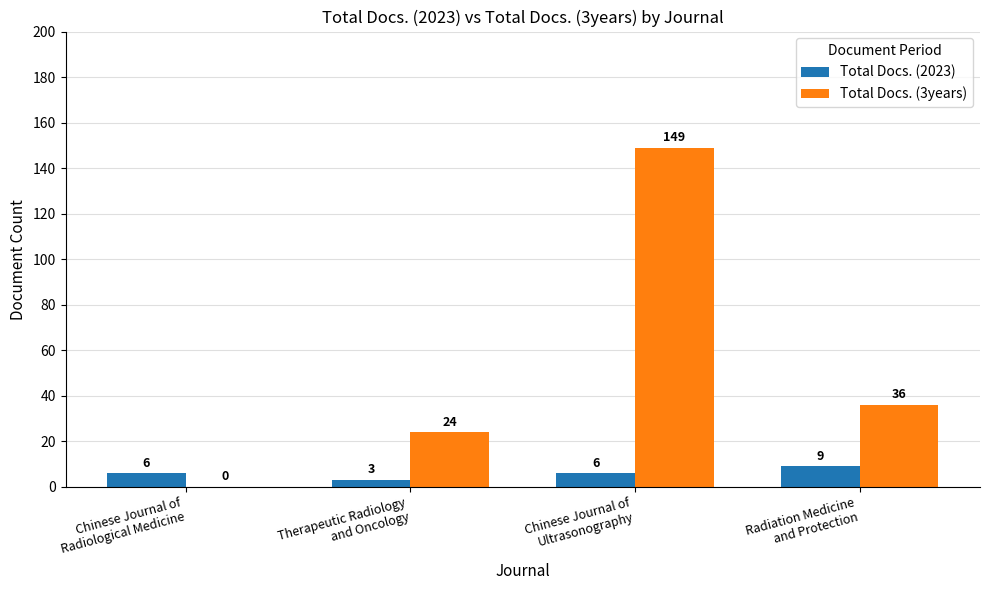

Which series has the largest total across all categories?

Total Docs. (3years)